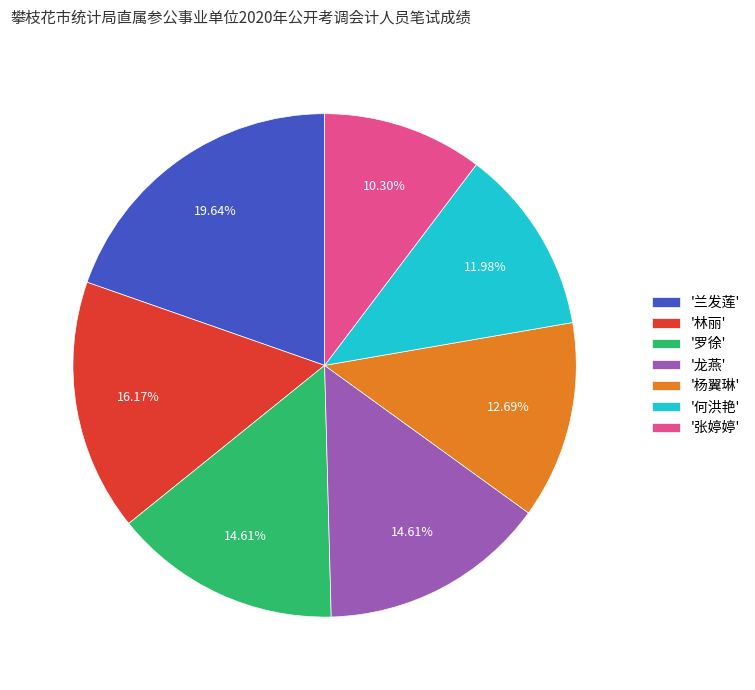

What is the ratio of the value at '张婷婷' to the value at '何洪艳'?

0.9